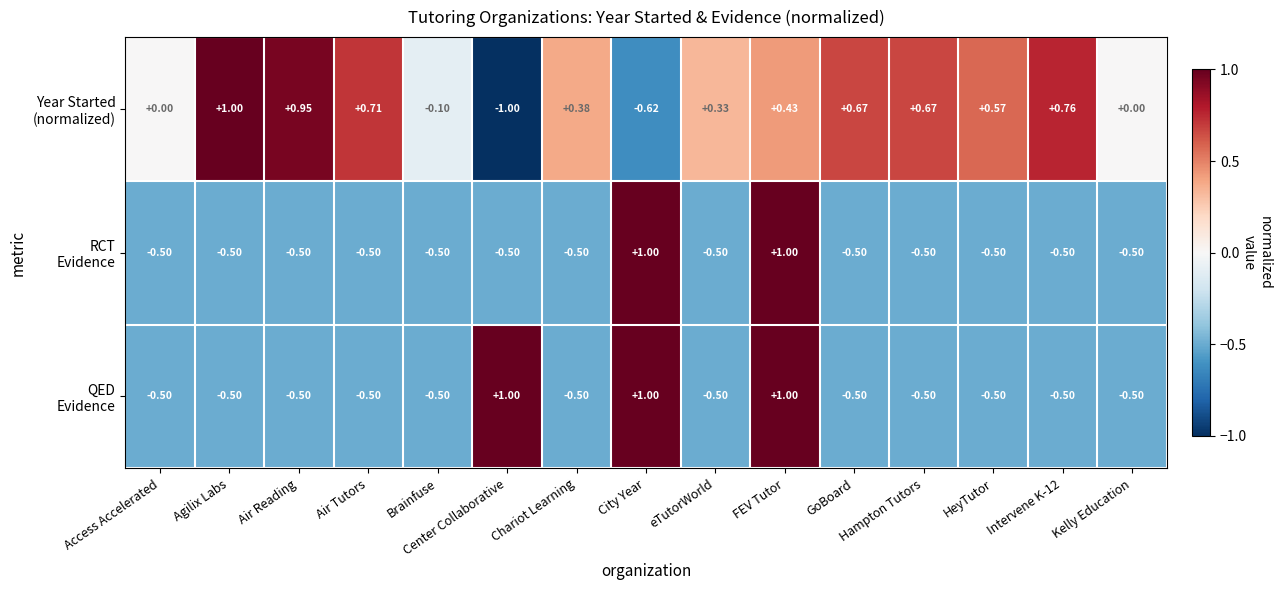

At which category does the chart reach its minimum across all series?

Center Collaborative